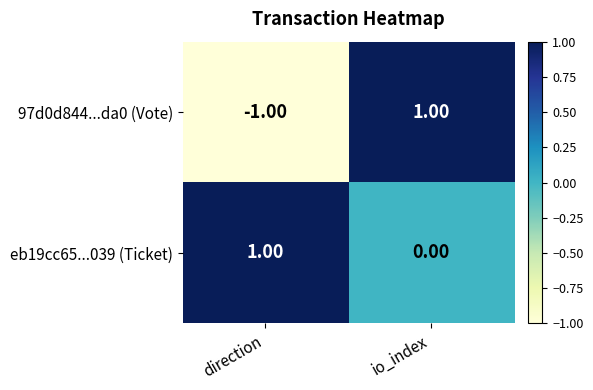

At which label does eb19cc65...039 (Ticket) reach its peak?

direction